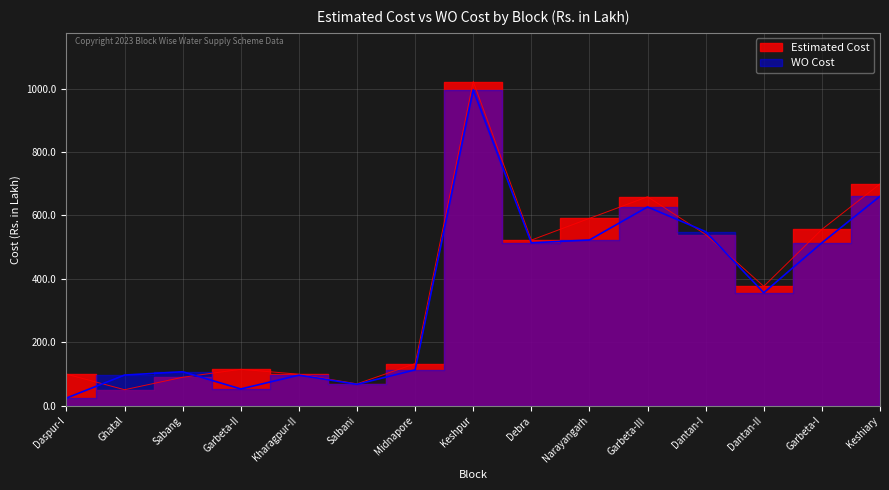

Reading left to right, list all the values displayed in this chart.

Estimated Cost: 99.9	50.8	90.1	115.1	99.7	69.4	132.8	1022.1	522.3	590.8	658.9	539.9	376.6	556.1	699.3
WO Cost: 24.5	97.0	107.4	53.2	96.7	67.8	113.4	995.4	513.7	522.7	626.8	549.0	356.5	513.8	660.4